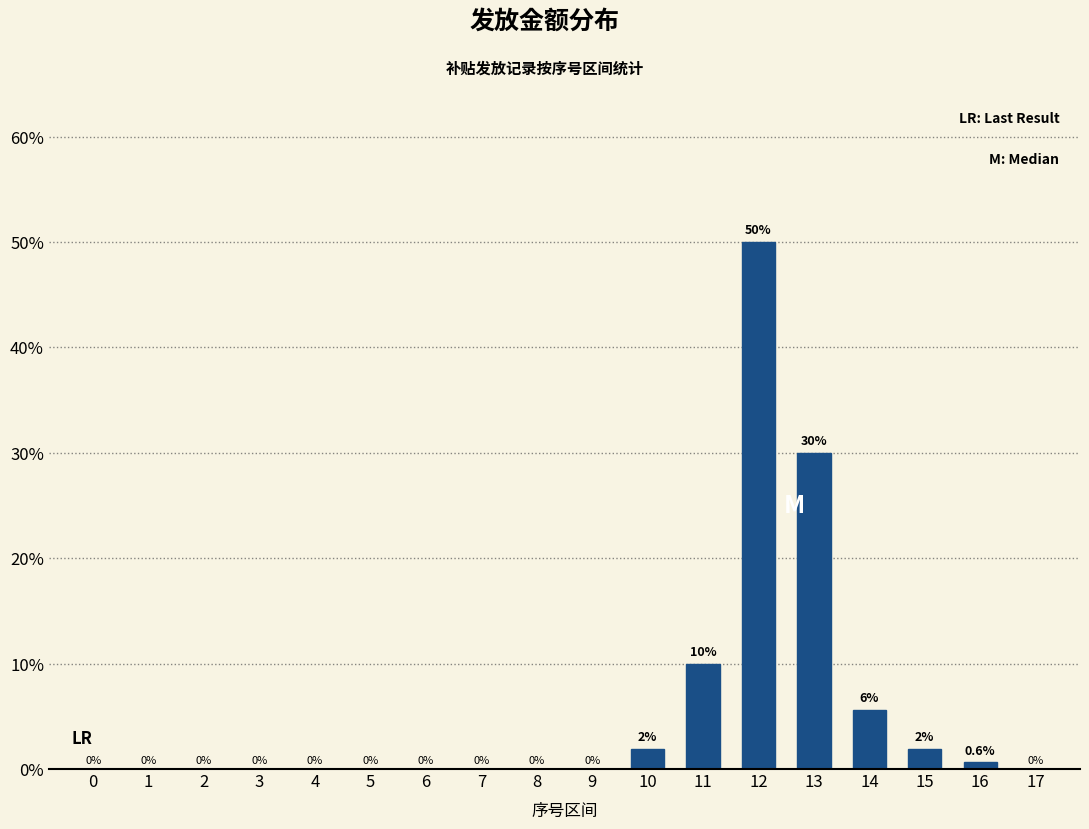

True or false: the data shows 22.1 at 6.

False